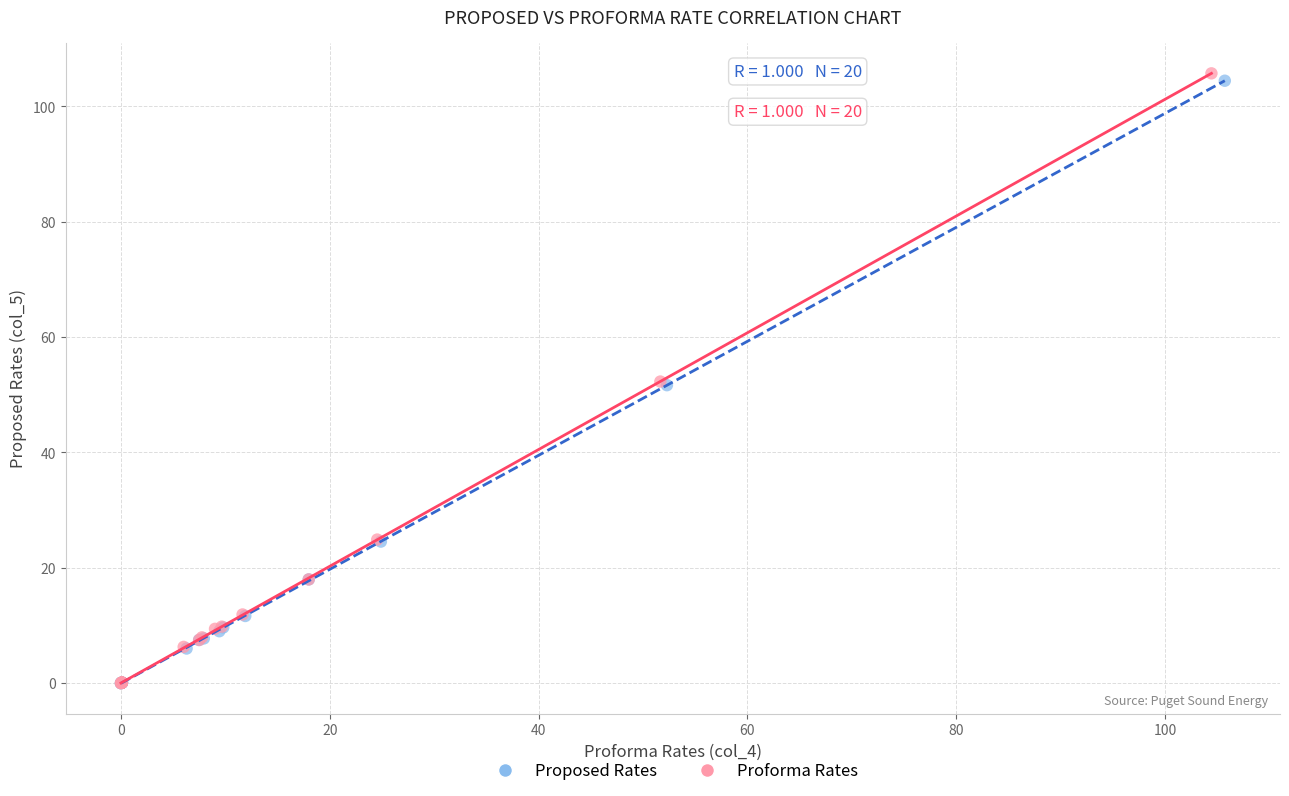

Which series contains the highest Y value?

Proforma Rates